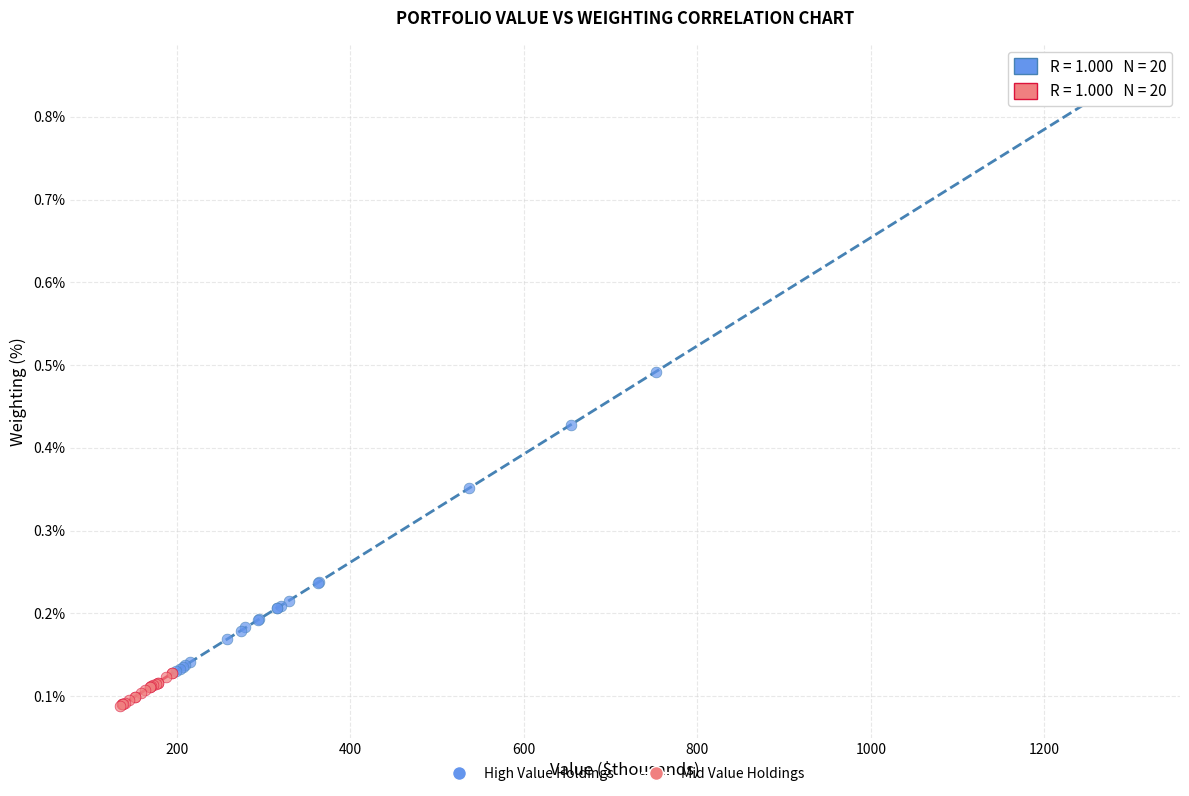

Which series has the widest spread of Y values?

High Value Holdings